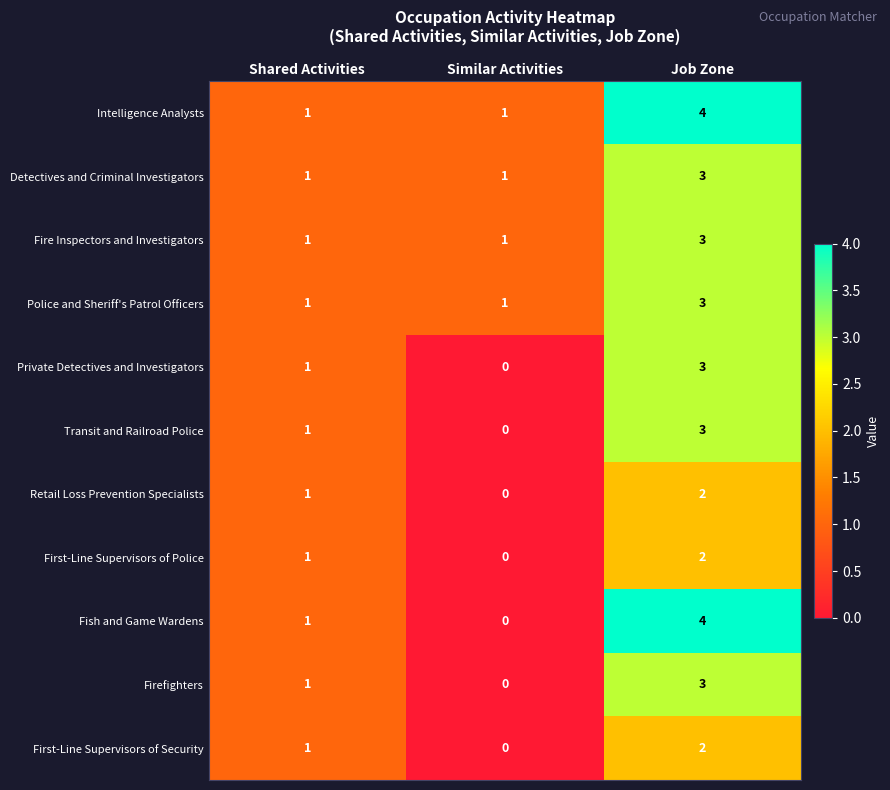

How many Fish and Game Wardens values are between 0 and 4?

3